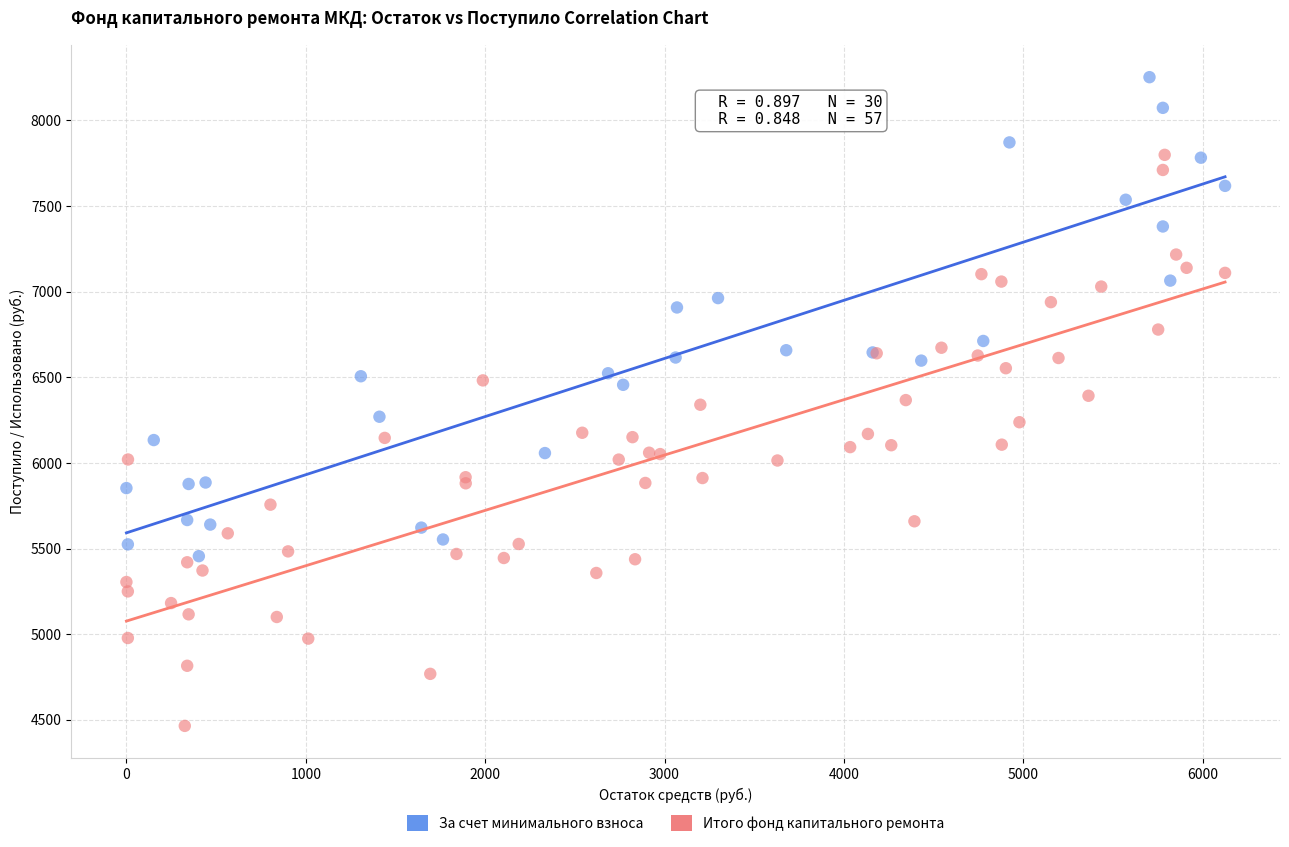

Which series reaches the maximum Y coordinate?

За счет минимального взноса